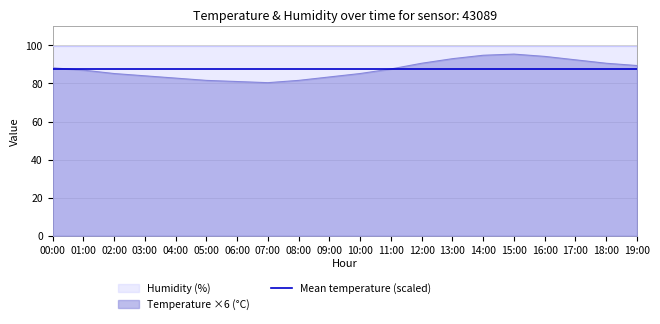

What is the ratio of the value at 13:00 to the value at 16:00?

1.0